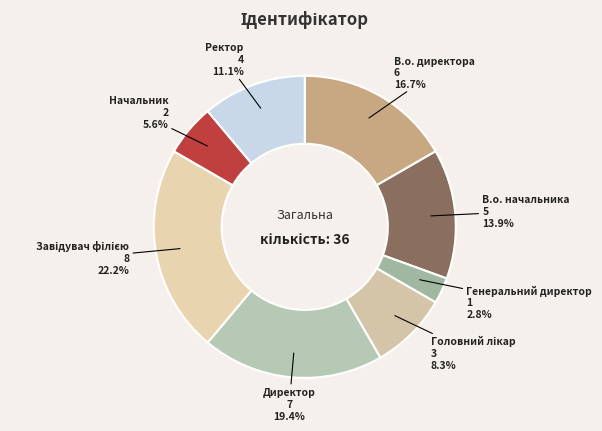

The Директор slice represents 19% of the pie. True or false?

True